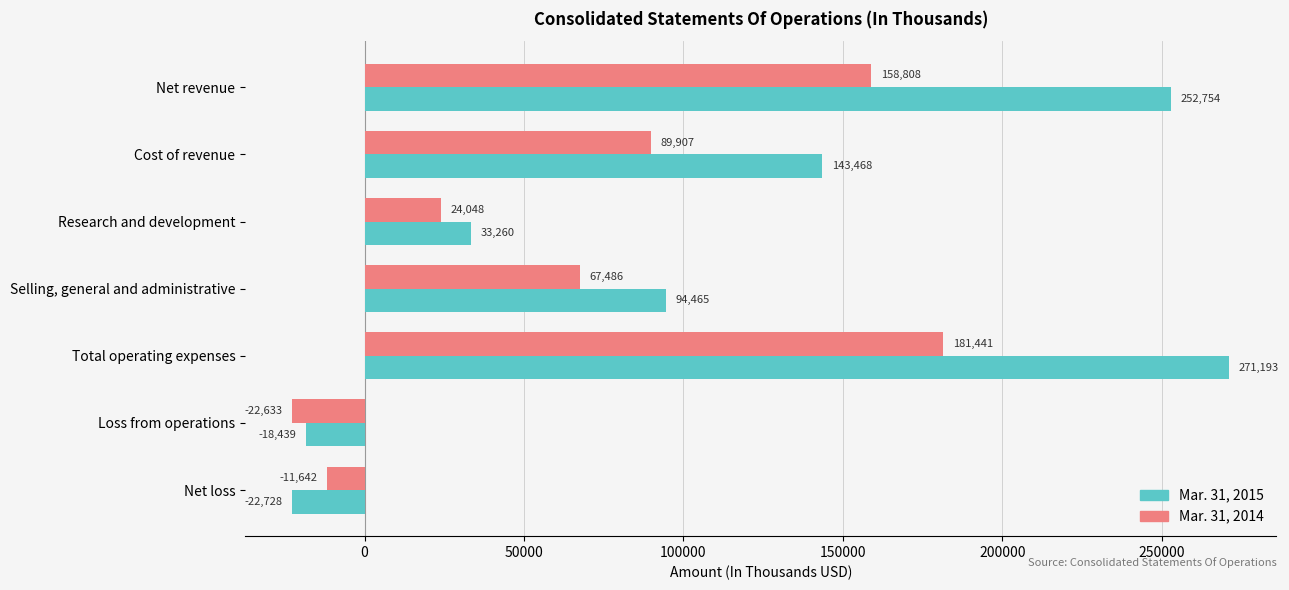

Which series has the widest spread of values?

Mar. 31, 2015